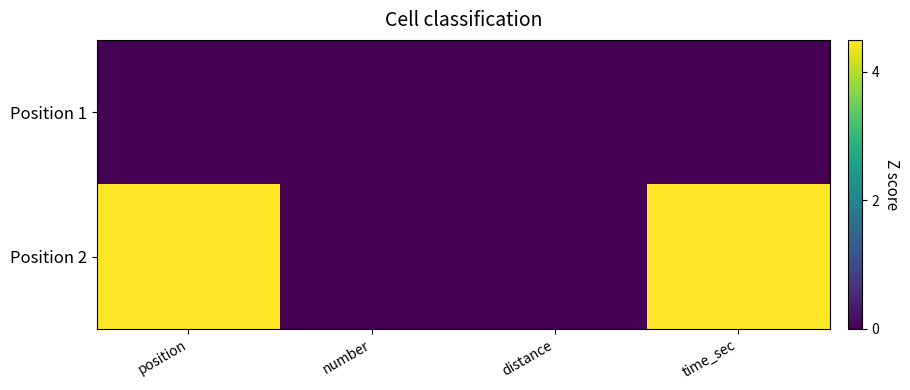

Reading left to right, extract all data points from this chart.

Position 1: position=0.0	number=0.0	distance=0.0	time_sec=0.0
Position 2: position=4.5	number=0.0	distance=0.0	time_sec=4.5